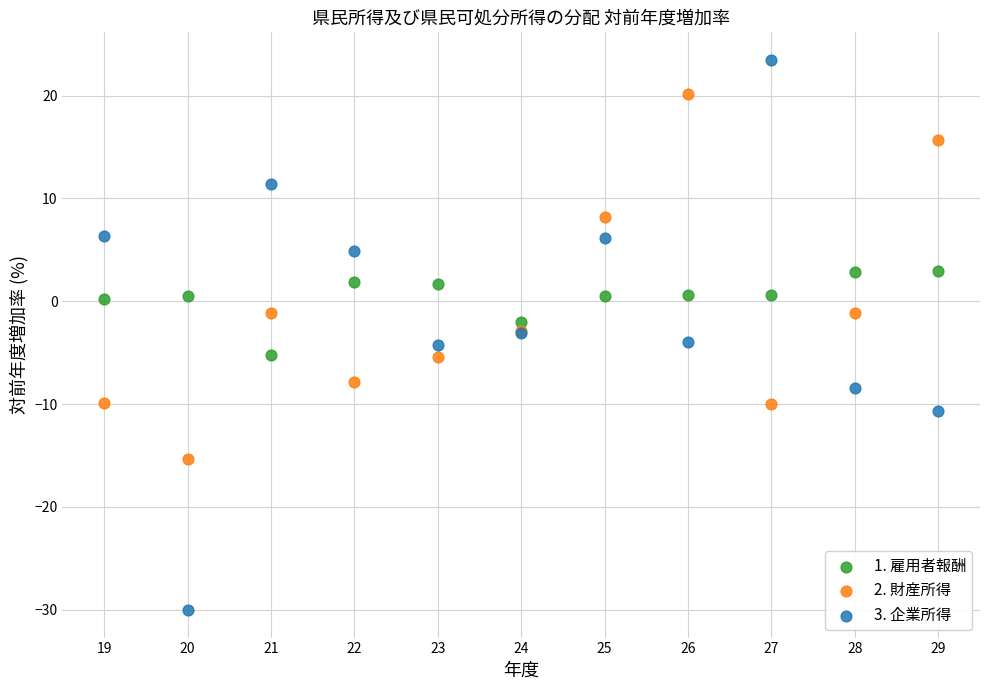

What are all the series names shown in the legend?

1. 雇用者報酬, 2. 財産所得, 3. 企業所得